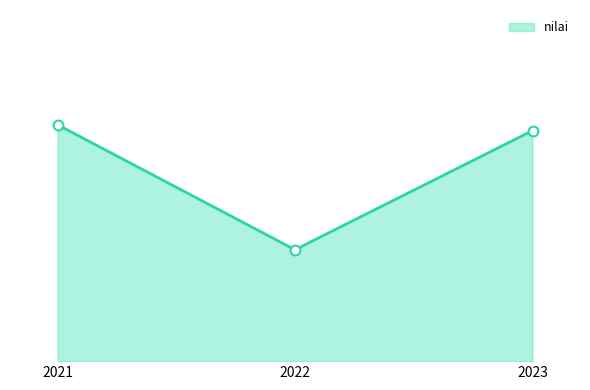

What is the ratio of the value at 2022 to the value at 2021?

1.0